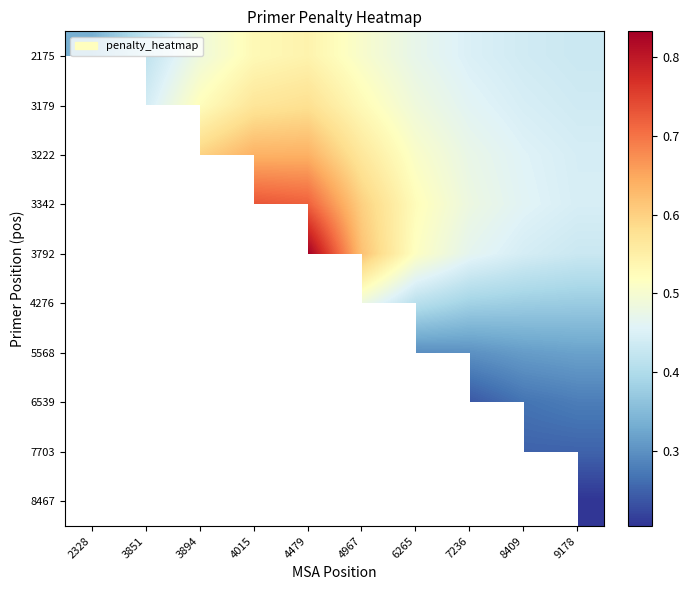

What is the average value of the 2175 series?

0.5